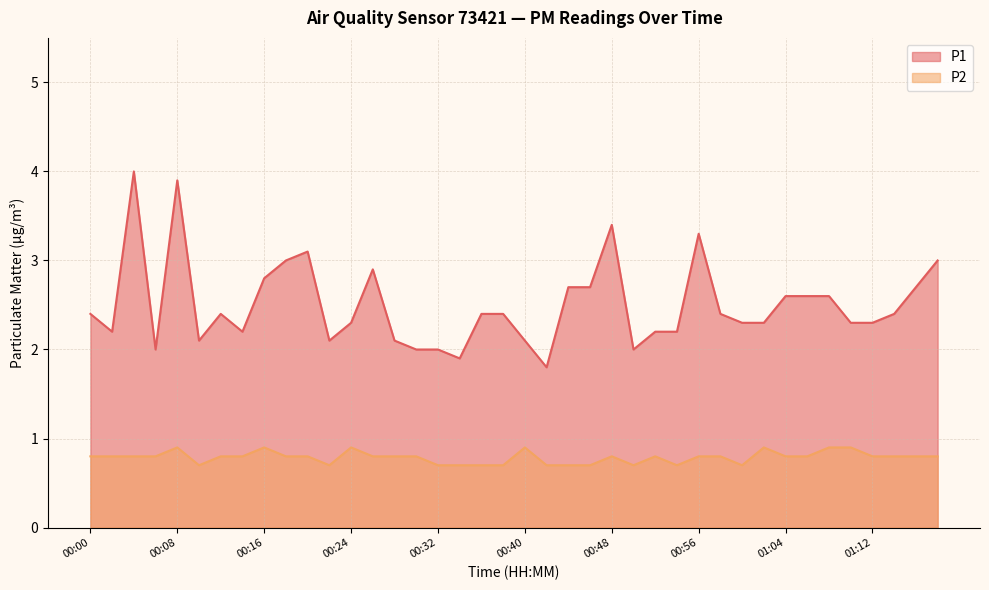

What is the average value of the P2 series?

0.8